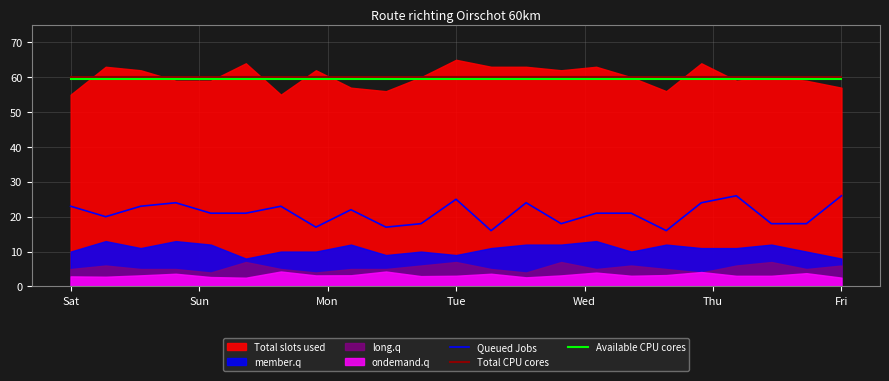

True or false: Available CPU cores has more than 2 interior local peaks.

False